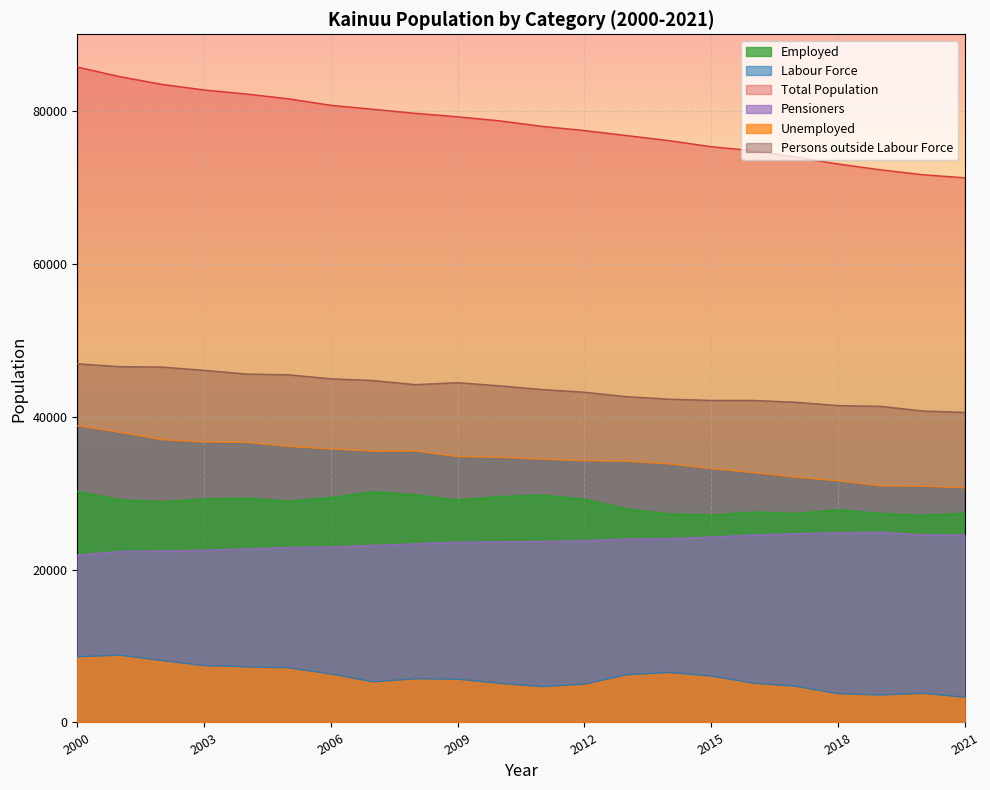

What are all the series names shown in the legend?

Employed, Labour Force, Total Population, Pensioners, Unemployed, Persons outside Labour Force